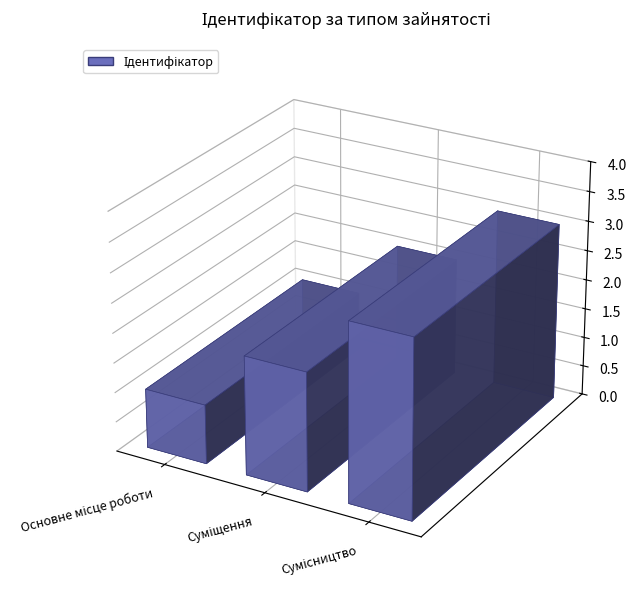

The chart shows a value of 3 at Суміщення. True or false?

False